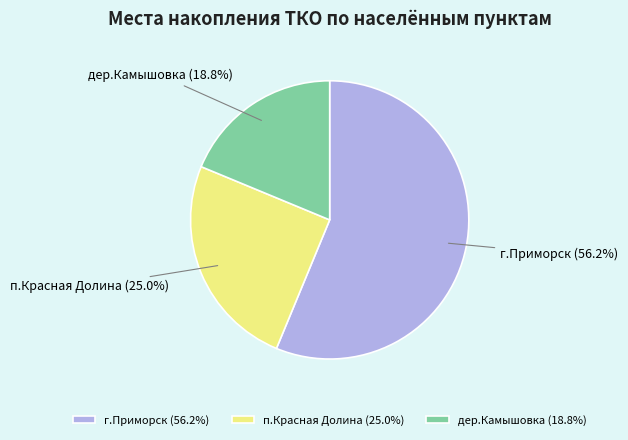

To the nearest percent, what percentage of the pie is г.Приморск?

56%